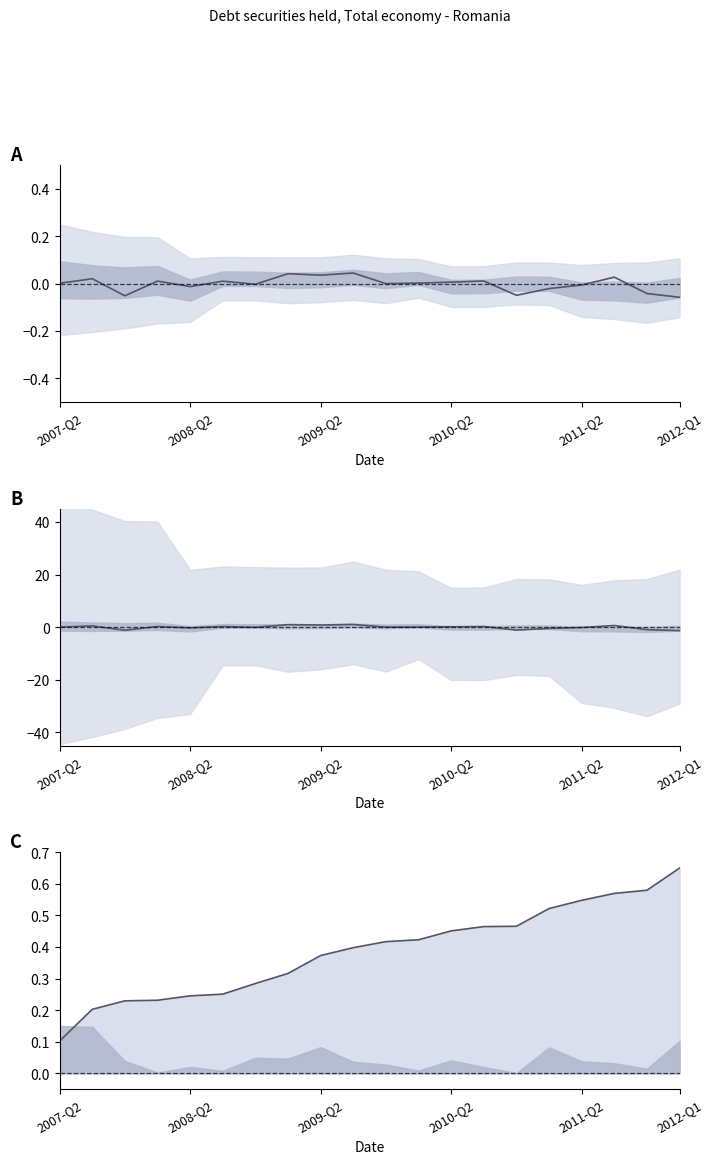

Reading right to left, what are all the values shown in this chart?

Mean: -1.3	-1.0	0.6	-0.1	-0.5	-1.1	0.3	0.1	0.0	-0.0	1.0	0.8	1.0	-0.1	0.2	-0.3	0.2	-1.2	0.5	0.0
Trend: 0.7	0.6	0.6	0.5	0.5	0.5	0.5	0.5	0.4	0.4	0.4	0.4	0.3	0.3	0.3	0.2	0.2	0.2	0.2	0.1